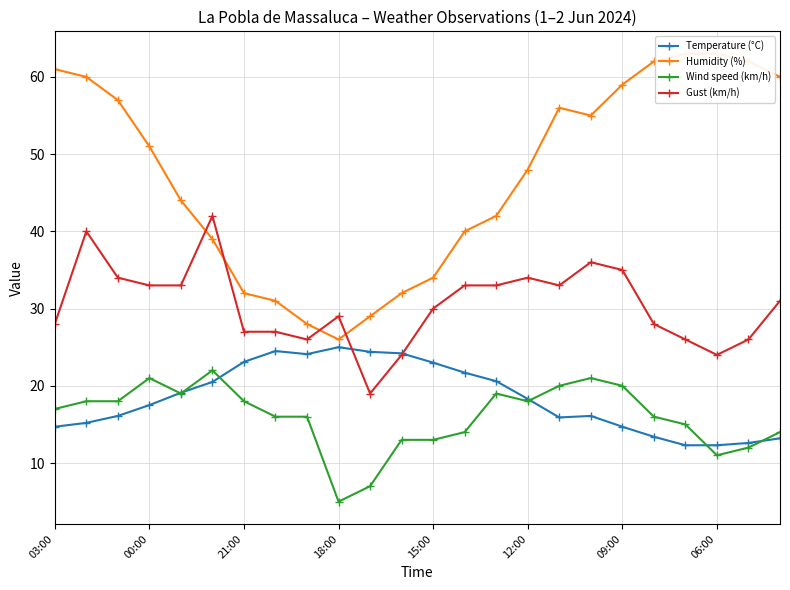

Which series has the widest spread of values?

Humidity (%)